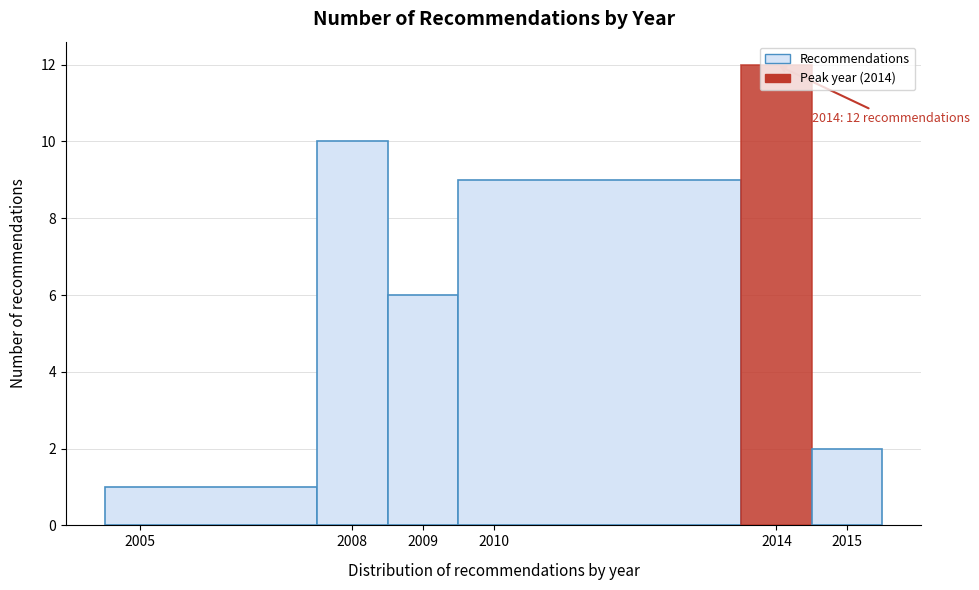

Over which range of the x-axis is the bar tallest?

2013.5 to 2014.5